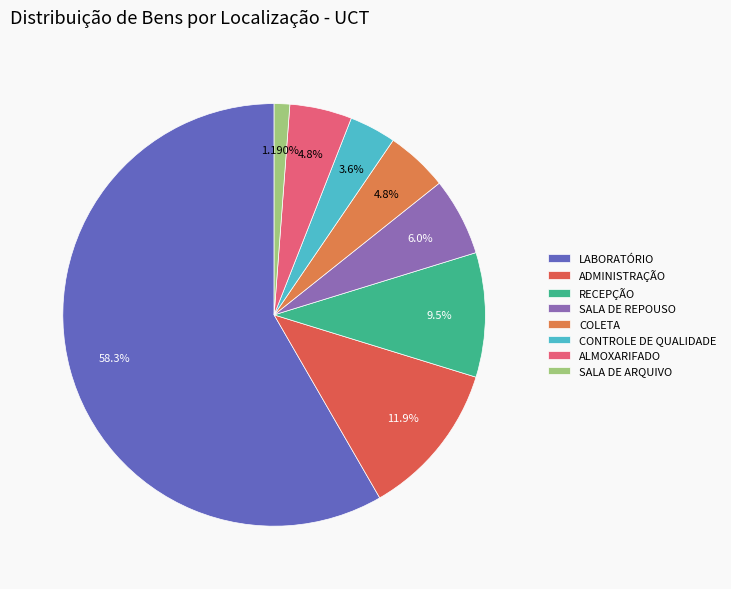

How many segments does this pie chart have?

8